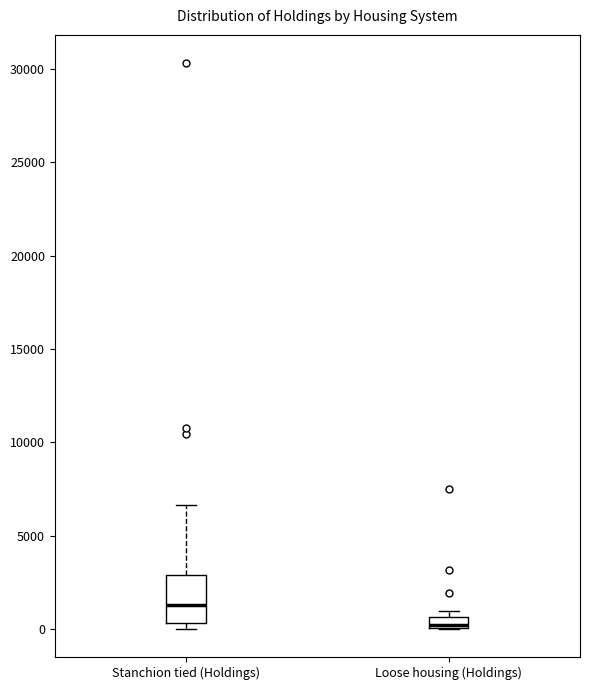

Comparing the boxes themselves (not the whiskers), which one is the tallest?

Stanchion tied (Holdings)